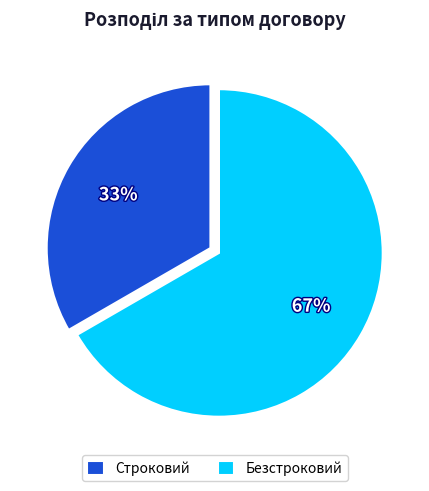

How many slices are in this pie chart?

2